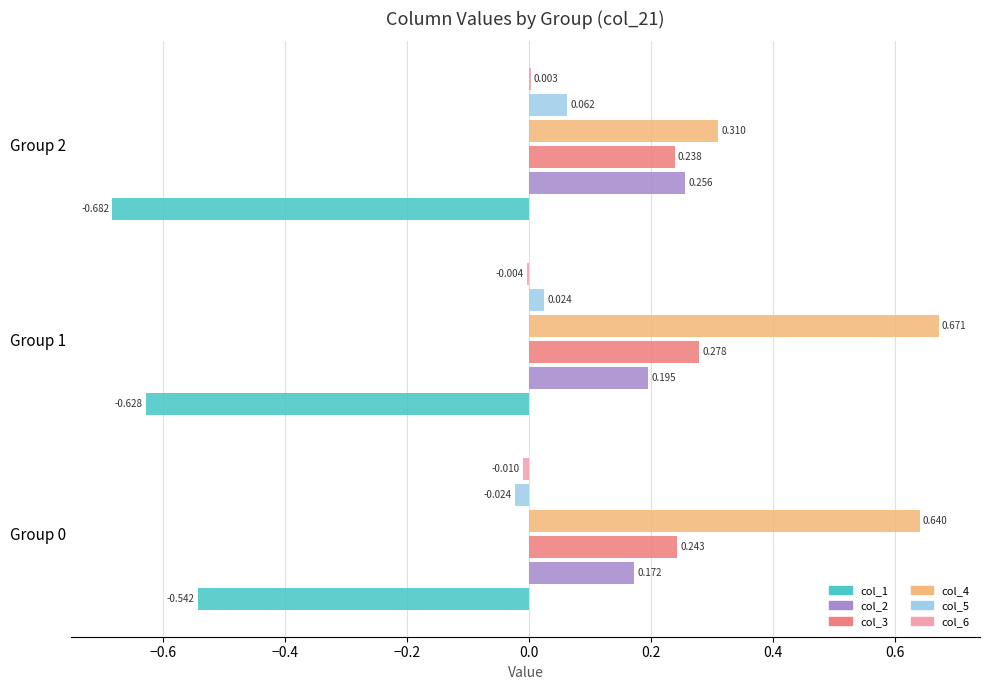

Is the value of col_5 at Group 0 greater than the value of col_4 at Group 0?

No